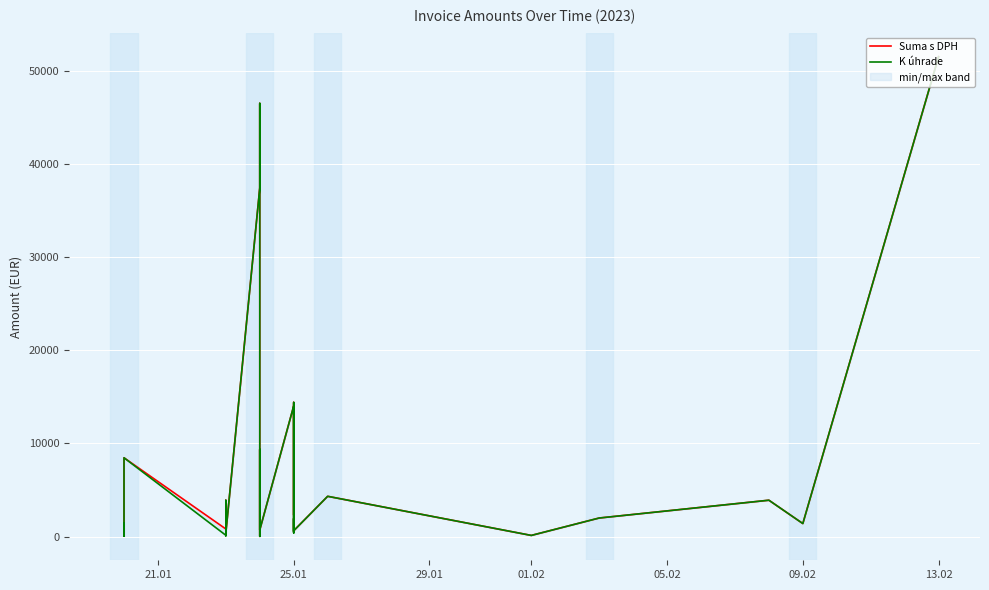

Reading right to left, extract all data points from this chart.

Suma s DPH: 51533.4	1393.2	3900.0	1987.8	118.8	4319.0	623.0	1930.8	480.0	14400.0	2310.0	14025.6	708.0	4142.5	9355.7	25.0	46512.0	37432.5	394.5	3456.0	3454.3	3886.1	672.8	468.6	946.5	2010.0	2171.7	810.0	8456.5	59.8	432.0	924.0	460.8	1396.0
K úhrade: 51533.4	1393.2	3900.0	1987.8	118.8	4319.0	623.0	1930.8	480.0	14400.0	385.0	14025.6	708.0	2653.2	9355.7	25.0	46512.0	37432.5	394.5	576.0	3454.3	3886.1	672.8	78.1	132.8	2010.0	2171.7	135.0	8456.5	59.8	72.0	154.0	76.8	1396.0